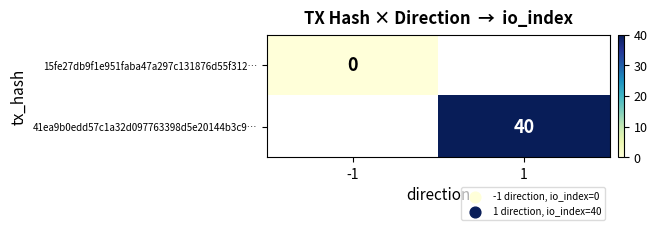

Is it true that 41ea9b0edd57c1a32d097763398d5e20144b3c9… equals 64 at 1?

False